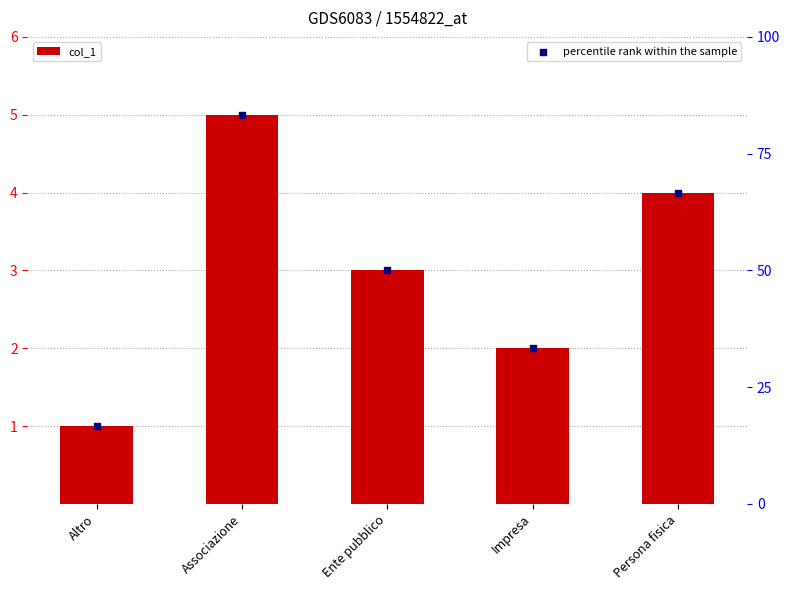

Which series has the largest total across all categories?

percentile rank within the sample